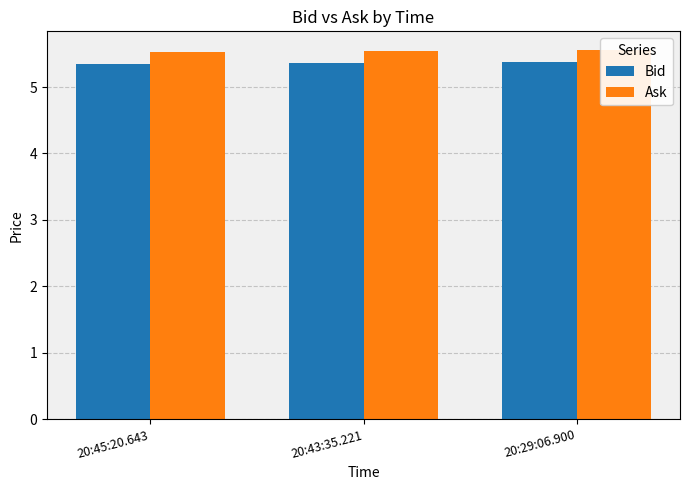

Which category has the lowest value in the Bid series?

20:45:20.643